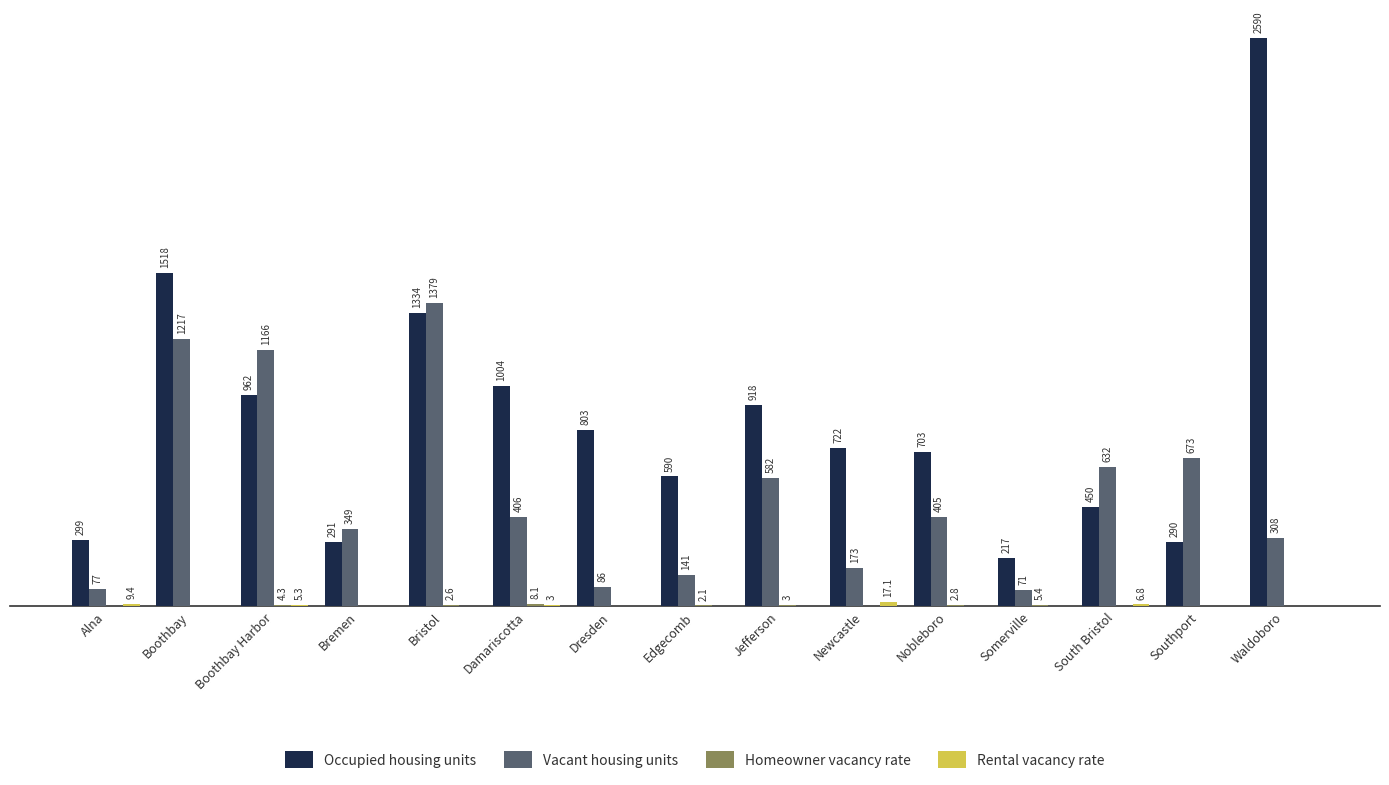

Where does the Vacant housing units series first go above 405?

Boothbay